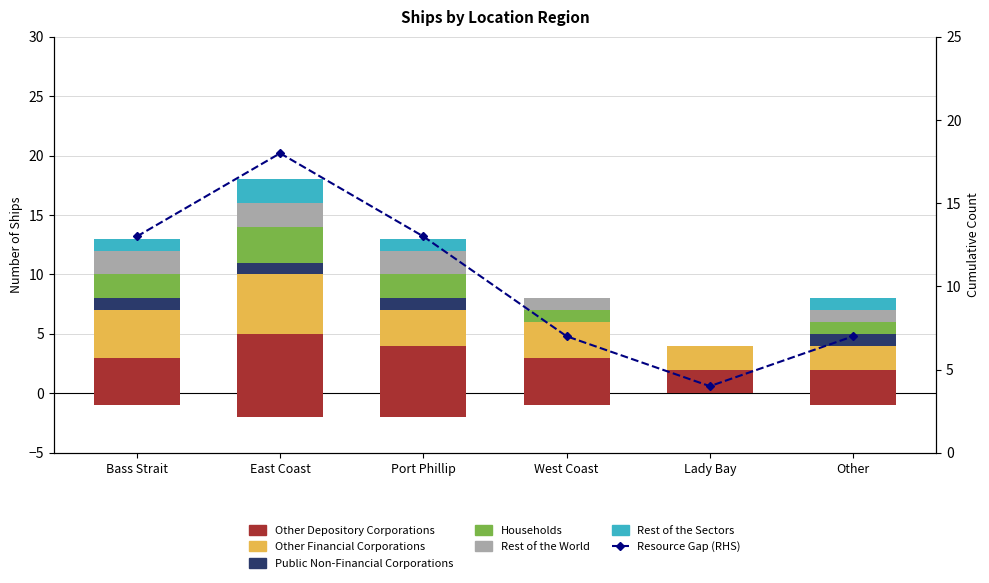

At which label does Public Non-Financial Corporations reach its peak?

Bass Strait